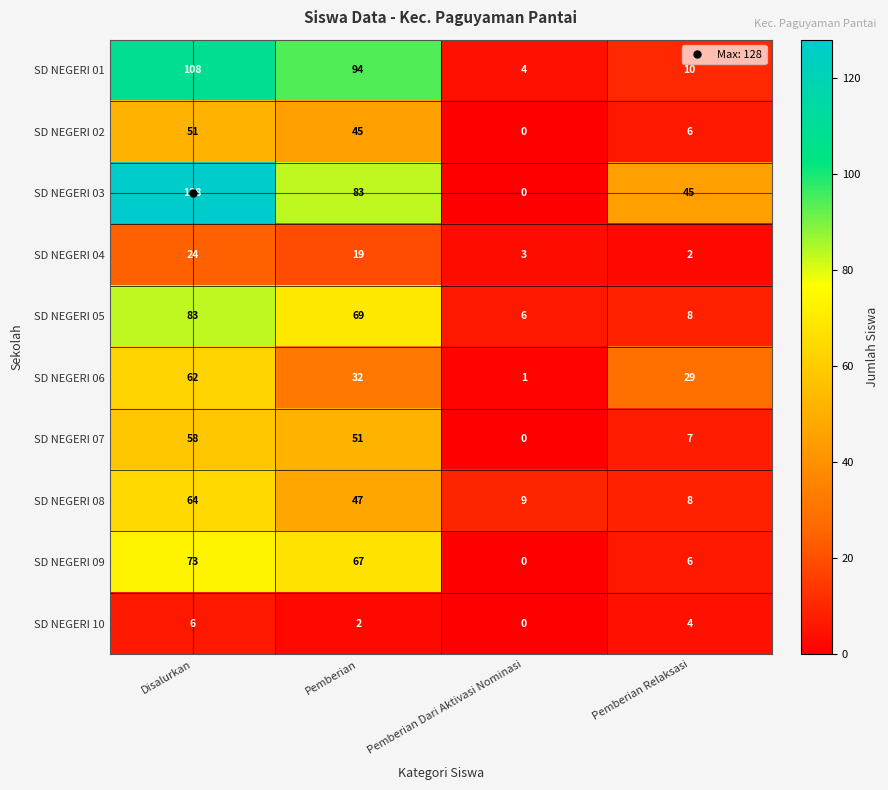

What is the average value of the SD NEGERI 08 series?

32